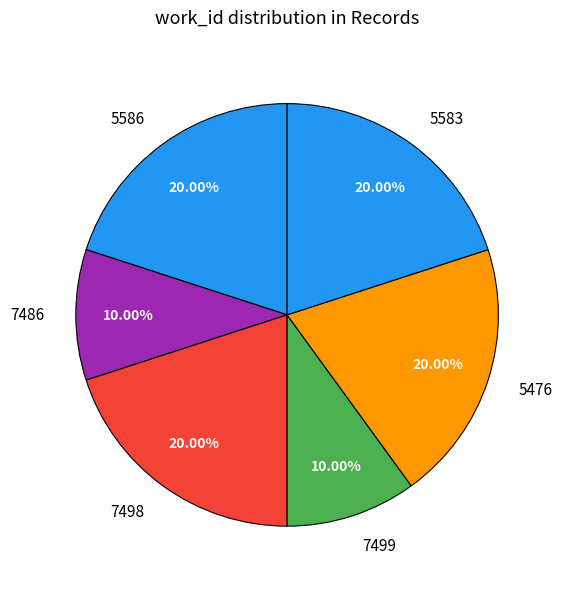

Is there a majority slice in this chart?

No